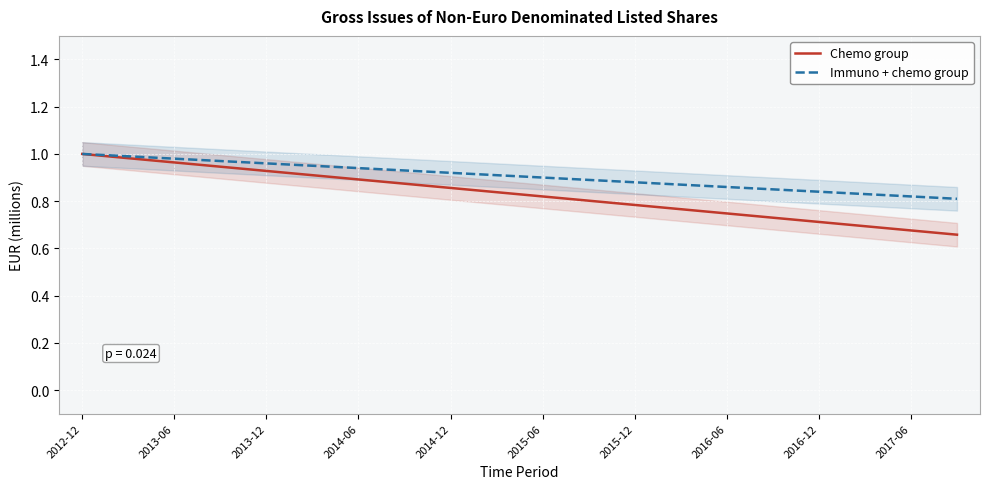

Is it true that Immuno + chemo group equals 0.4 at 13?

False